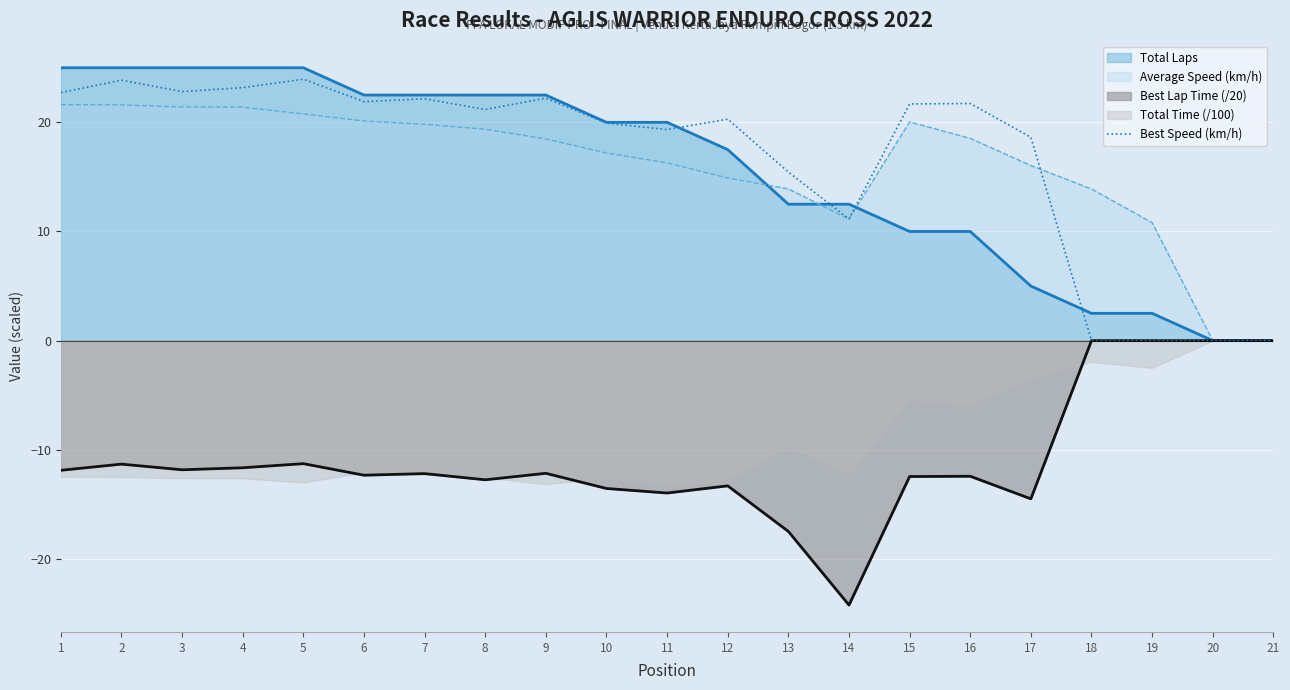

What is the average value?

16.8